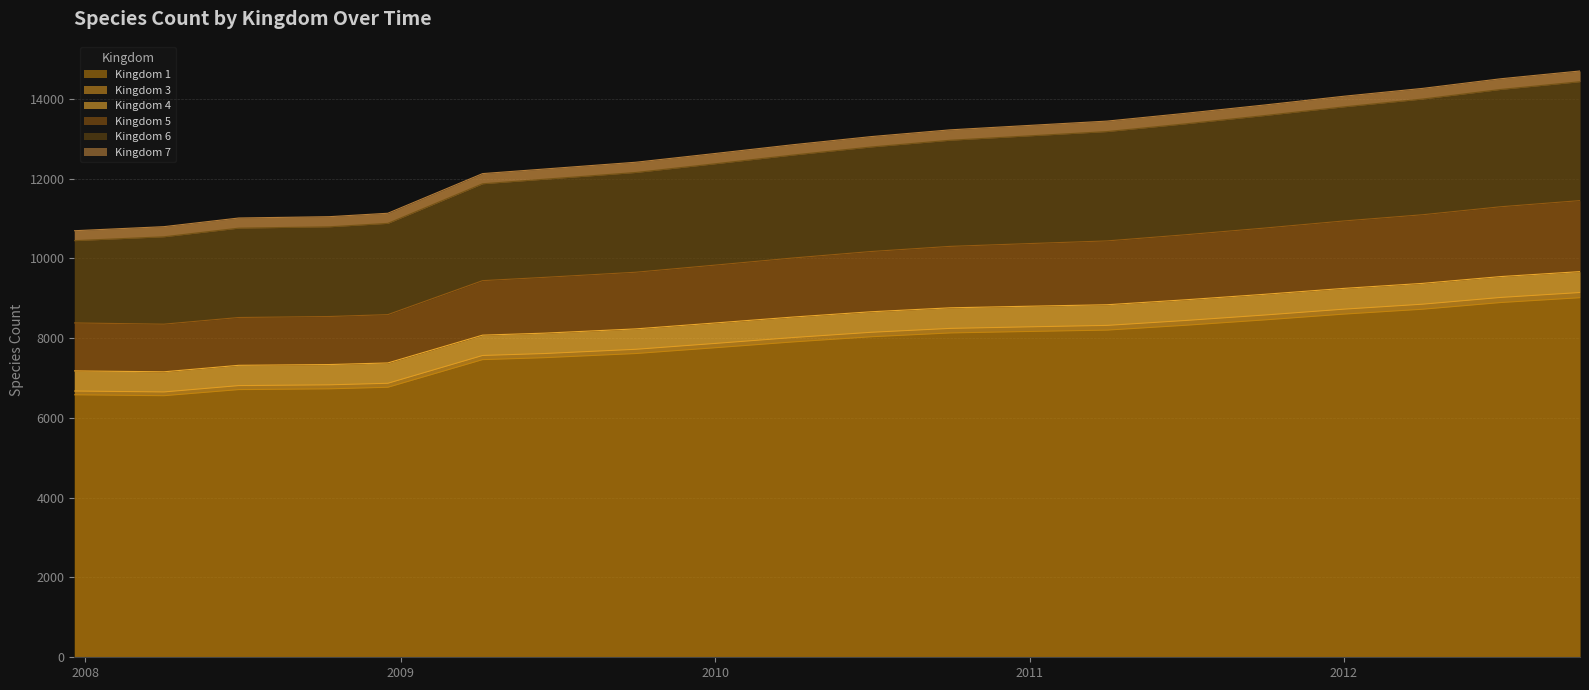

What is the difference between the second highest and minimum values in the 5 series?

2943